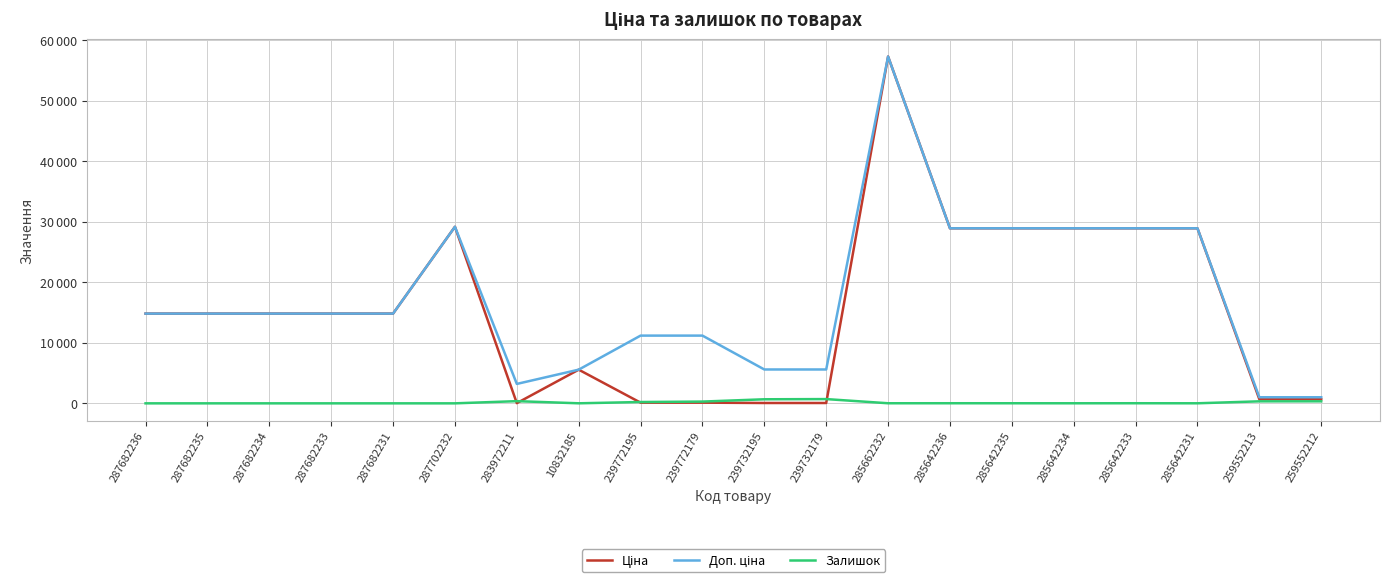

True or false: Ціна has more than 2 interior local peaks.

True